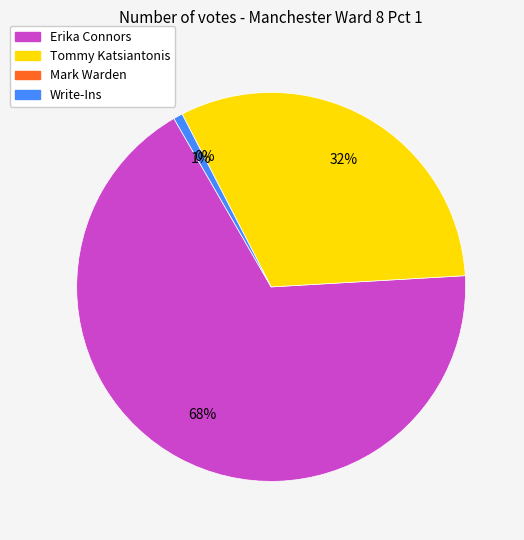

Which category has the smallest portion of the pie?

Mark Warden